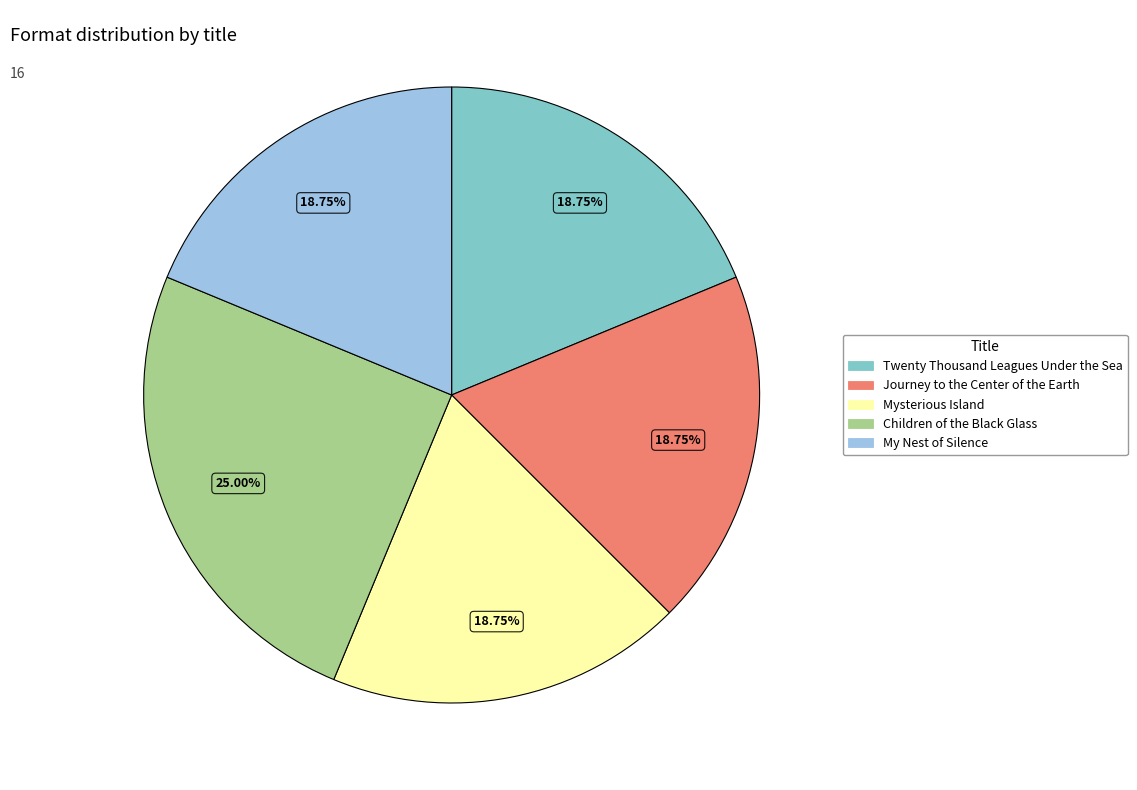

Which slice is the largest?

Children of the Black Glass